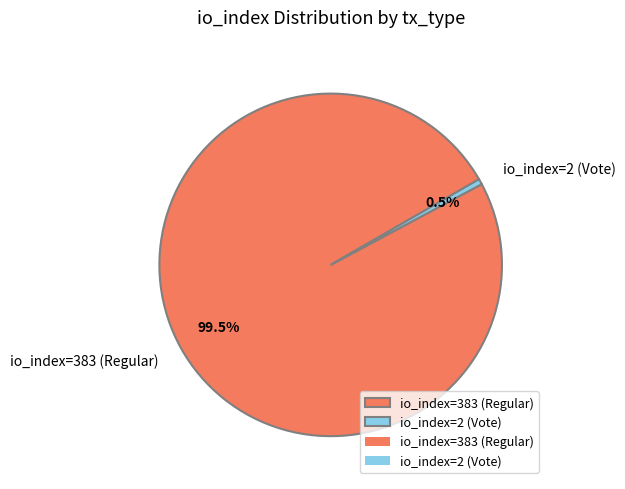

Between io_index=2 (Vote) and io_index=383 (Regular), which is larger?

io_index=383 (Regular)